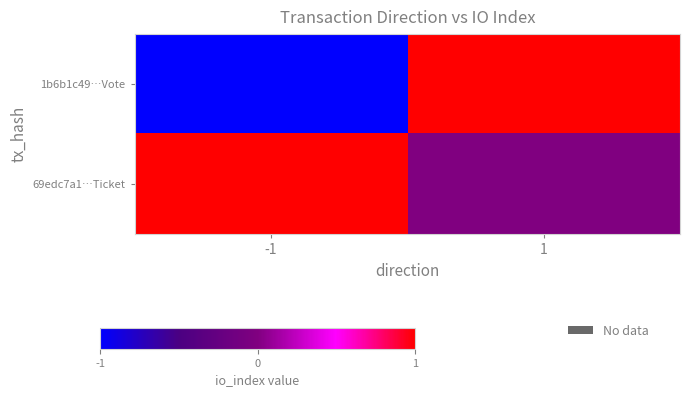

Which label corresponds to the largest value in the chart?

1